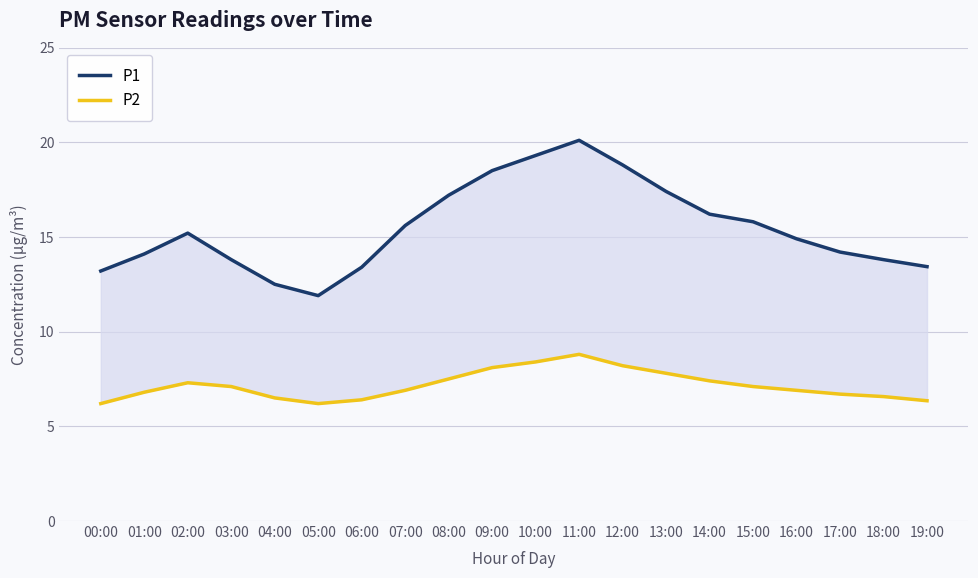

True or false: P1 and P2 cross at least once.

False